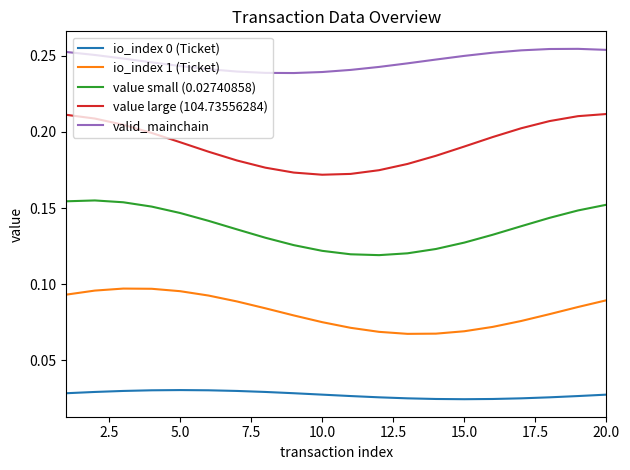

Which series has the widest spread of values?

value large (104.73556284)